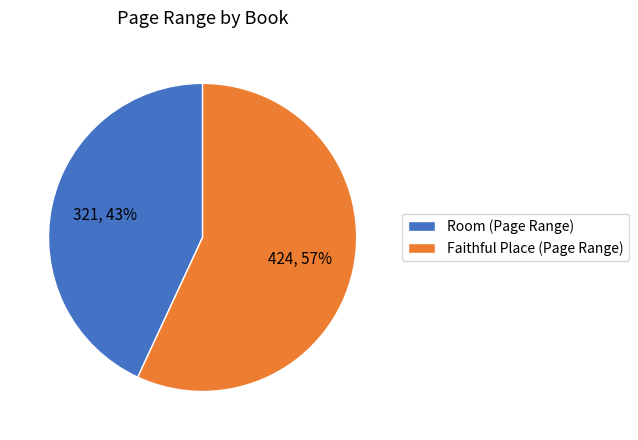

To the nearest percent, what is the difference between the Faithful Place and Room slice percentages?

14%